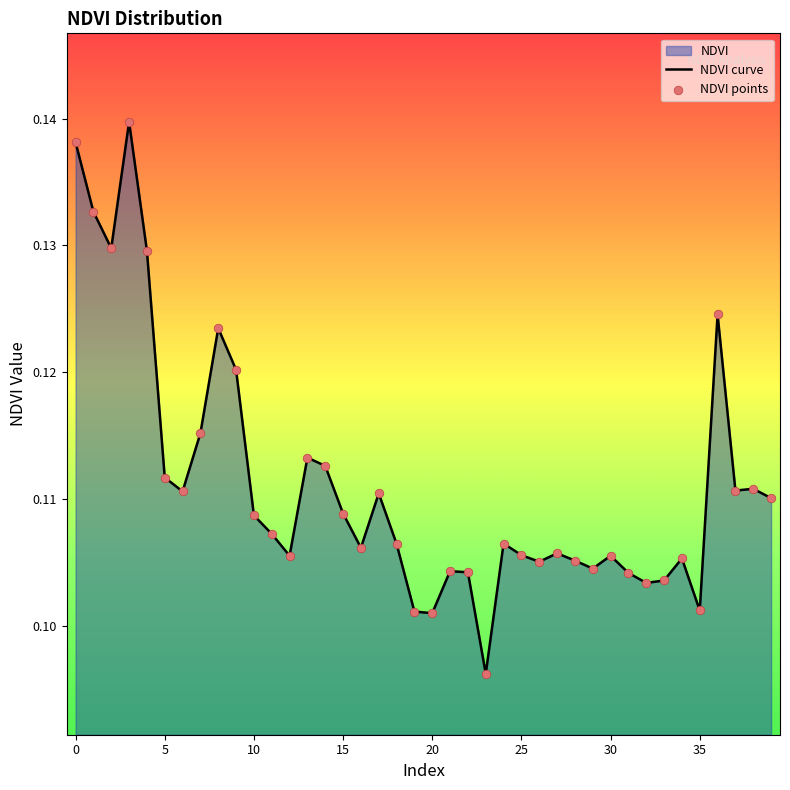

The chart shows a value of 0.2 at 15. True or false?

False